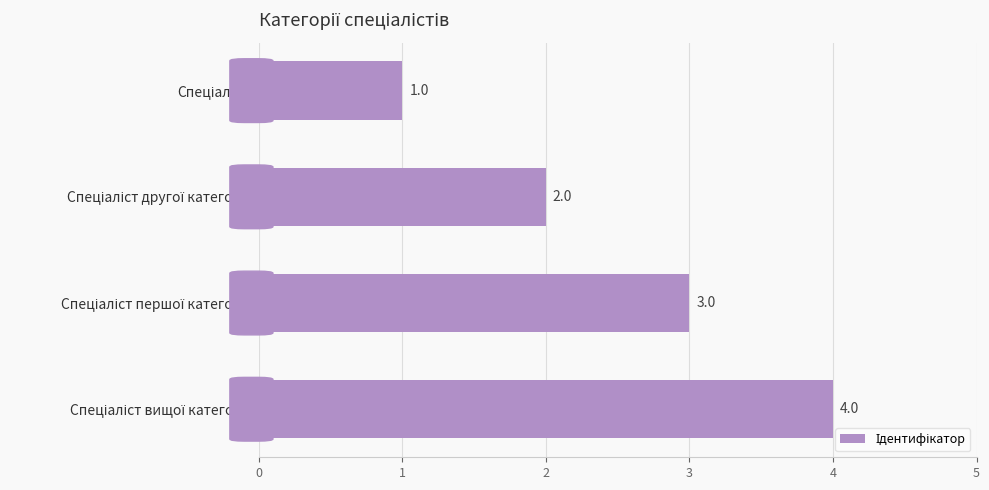

What is the sum of all values?

10